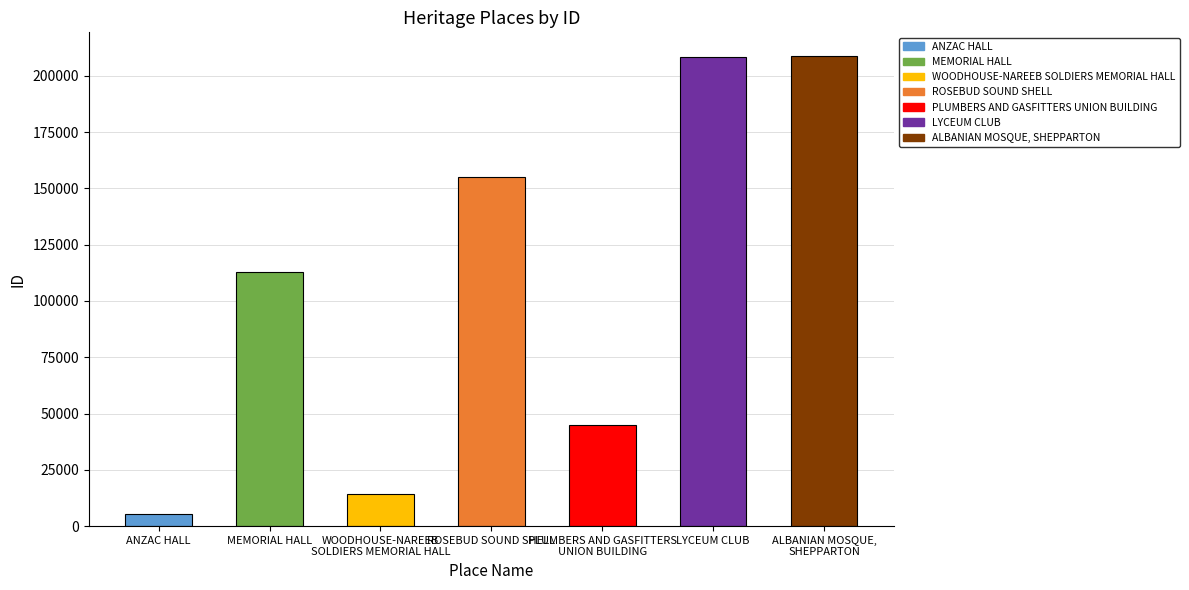

What is the label of the 6th bar from the left?

LYCEUM CLUB